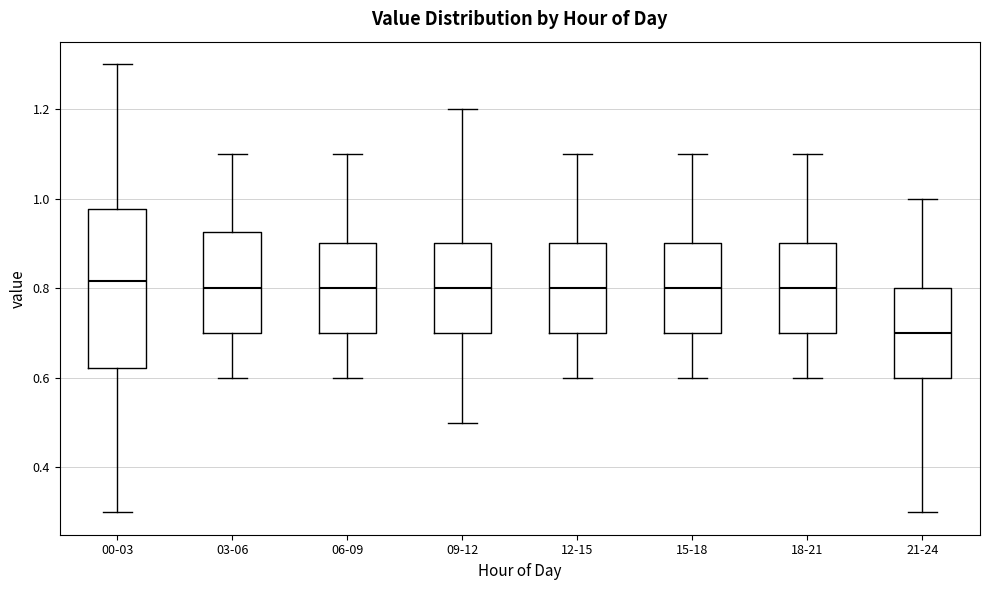

Where does the median line of the box for 12-15 sit on the y-axis? The values are not printed on the chart, so give them approximately, as read against the axis.

0.80